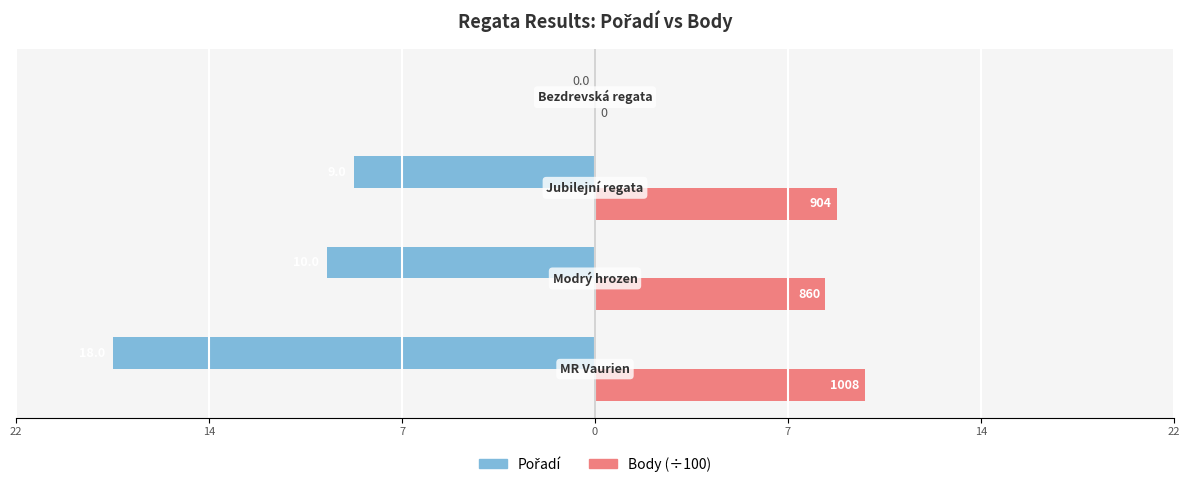

What is the value of the Body (×100) bar at the 2nd from the left?

8.6